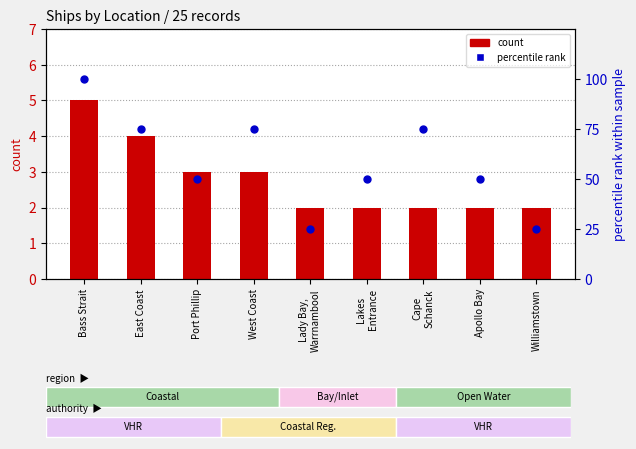

At how many categories does at least one series exceed 95?

1